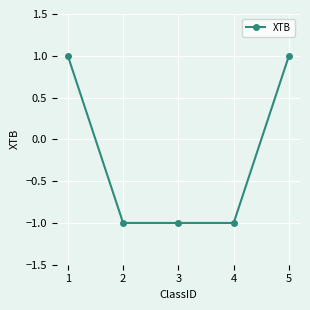

Is this an area chart (filled region under the line)?

No